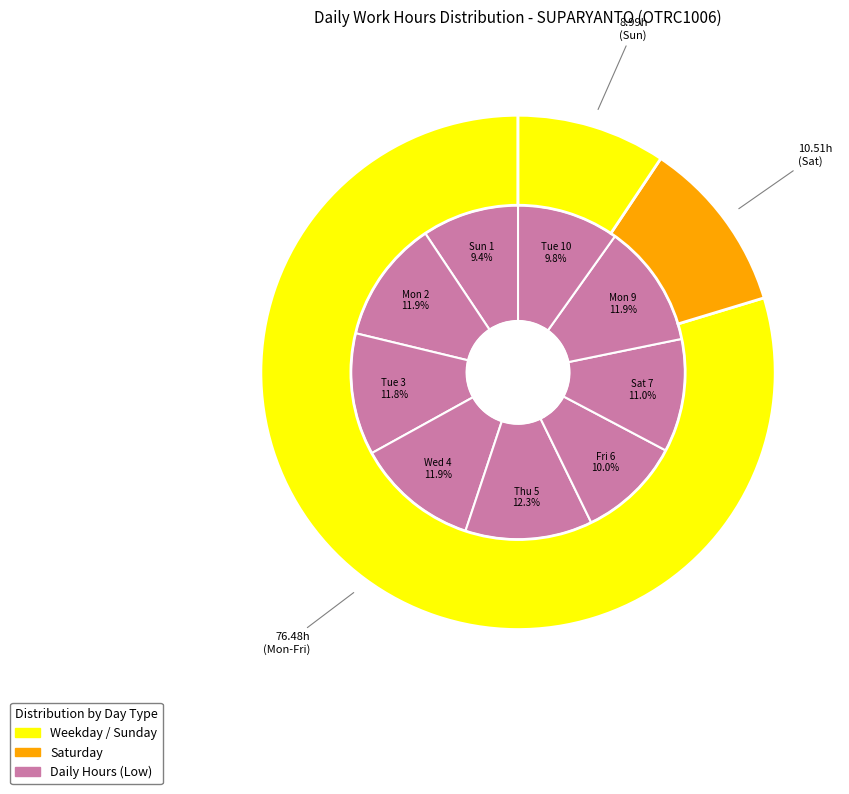

Rank the categories by value from highest to lowest.

Thu 5, Mon 9, Wed 4, Mon 2, Tue 3, Sat 7, Fri 6, Tue 10, Sun 1